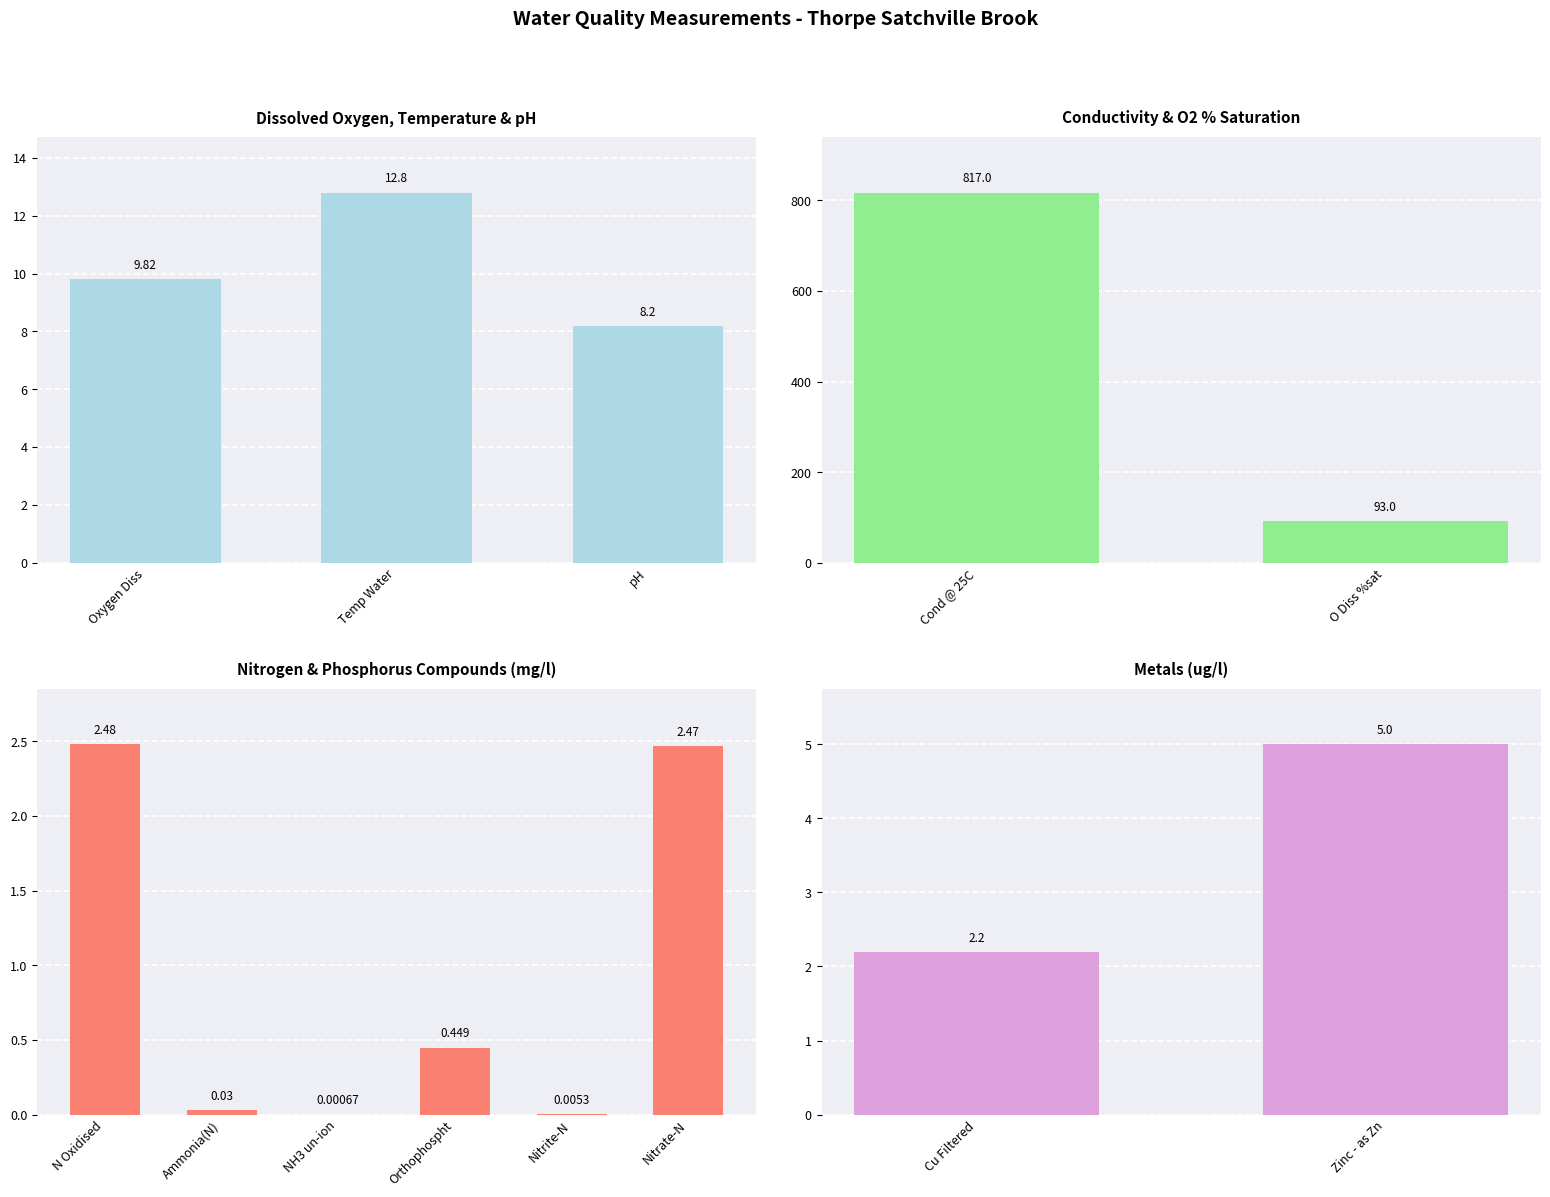

Rank the categories by value from highest to lowest.

Cond @ 25C, O Diss %sat, Temp Water, Oxygen Diss, pH, Zinc - as Zn, N Oxidised, Nitrate-N, Cu Filtered, Orthophospht, Ammonia(N), Nitrite-N, NH3 un-ion